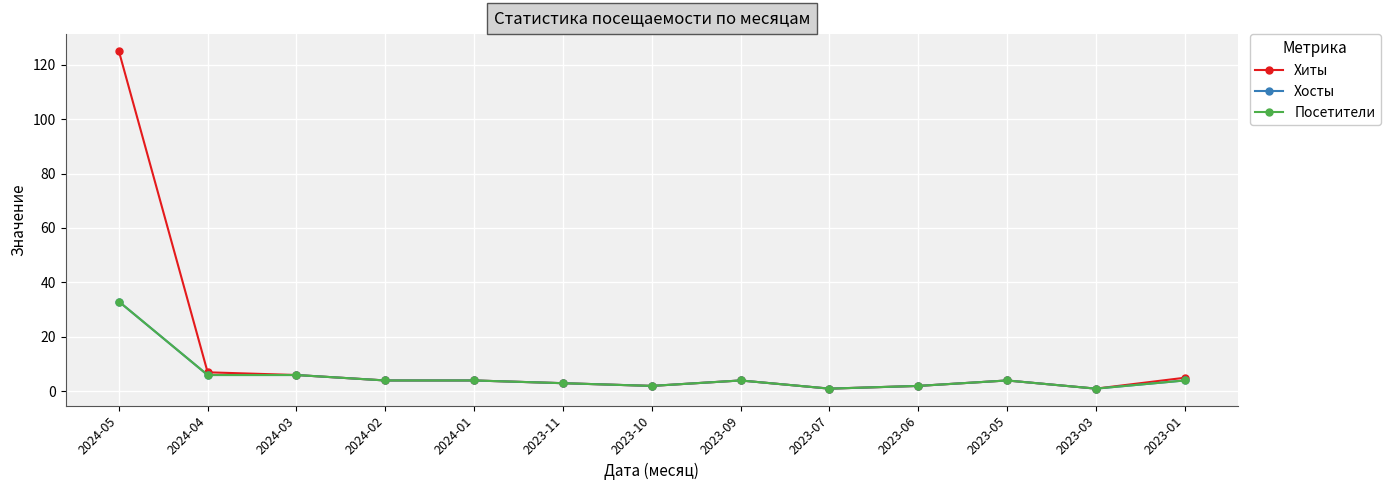

At 2024-03, list the series in order from largest to smallest.

Хиты, Хосты, Посетители